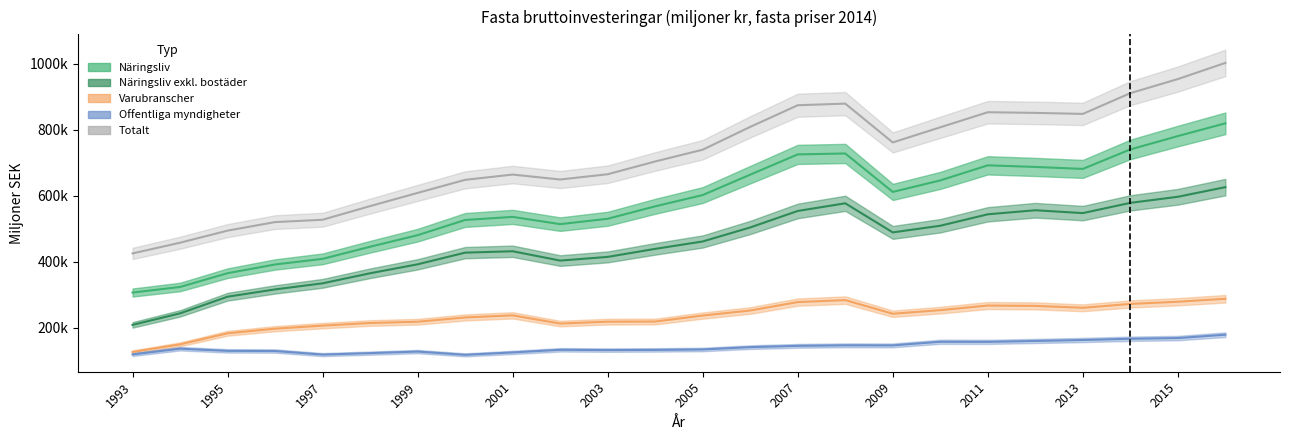

What is the difference between the maximum and minimum values in the Varubranscher series?

161224.3